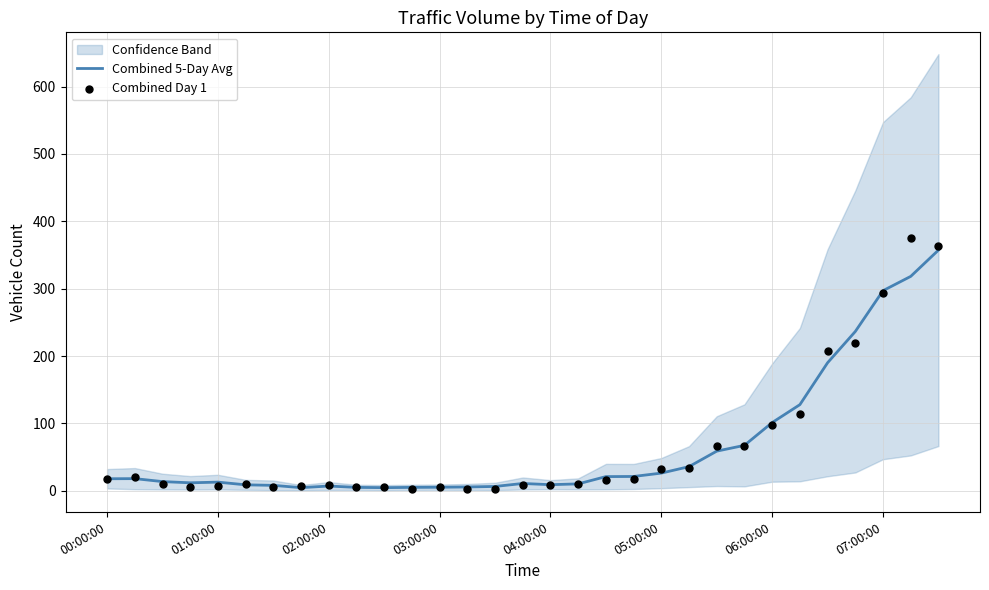

Which series has the largest total across all categories?

Combined Day 1